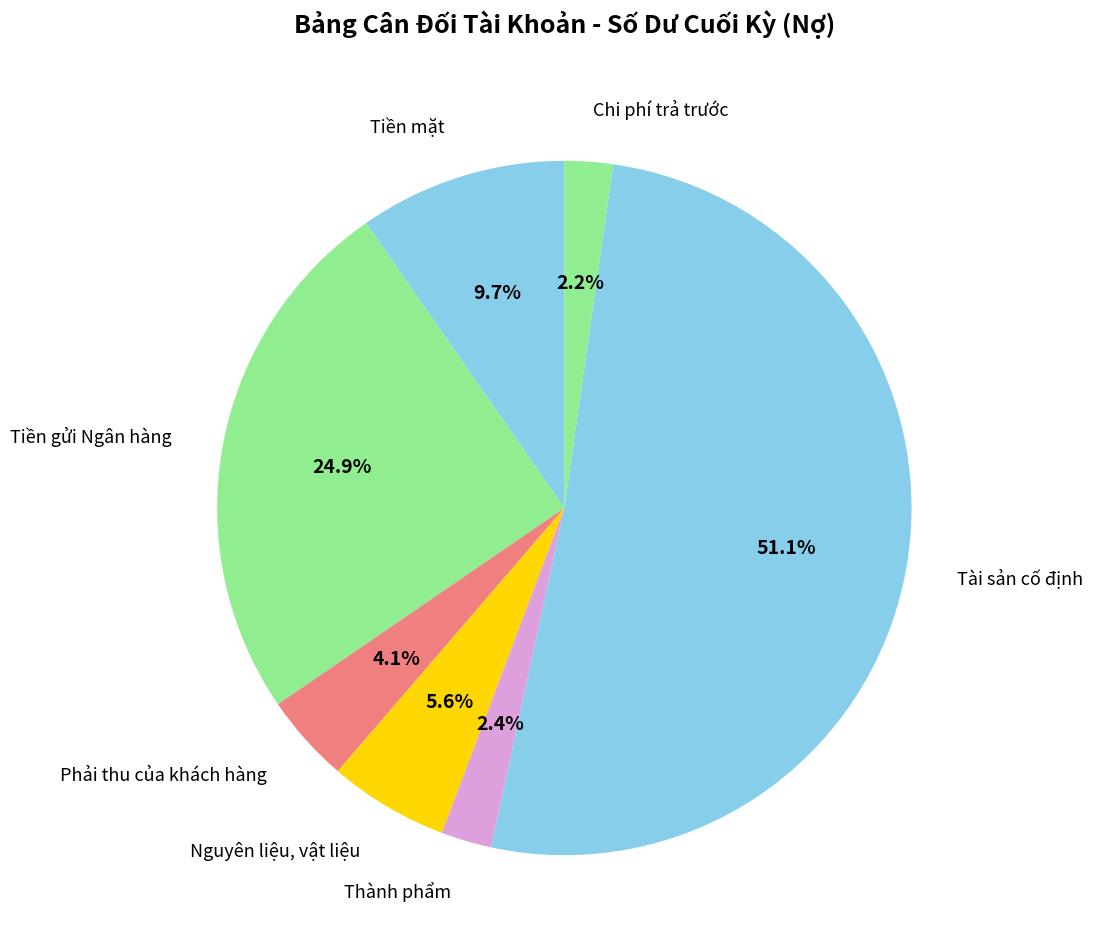

To the nearest percent, what percentage of the pie is Tiền mặt?

10%